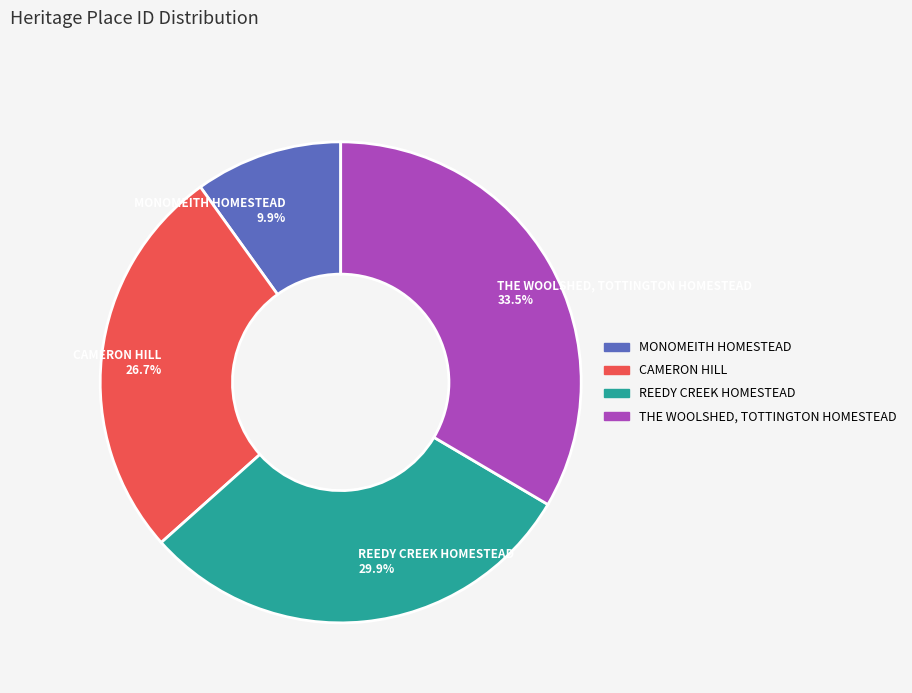

What percentage is NOT represented by CAMERON HILL?

73.3%